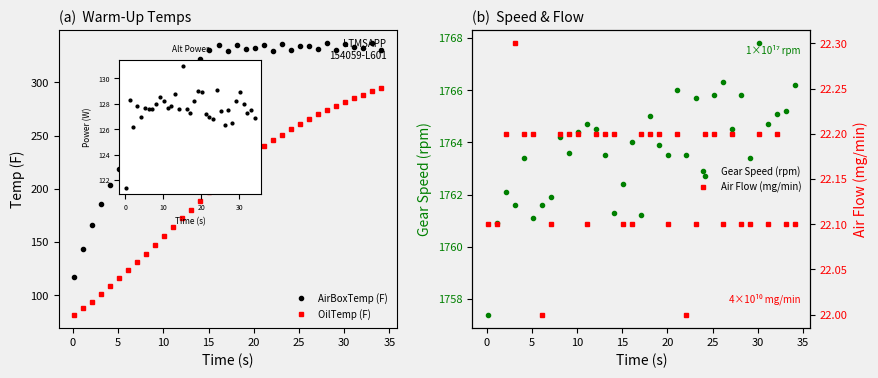

True or false: Gear Speed (rpm) and OilTemp (F) intersect in this chart.

False